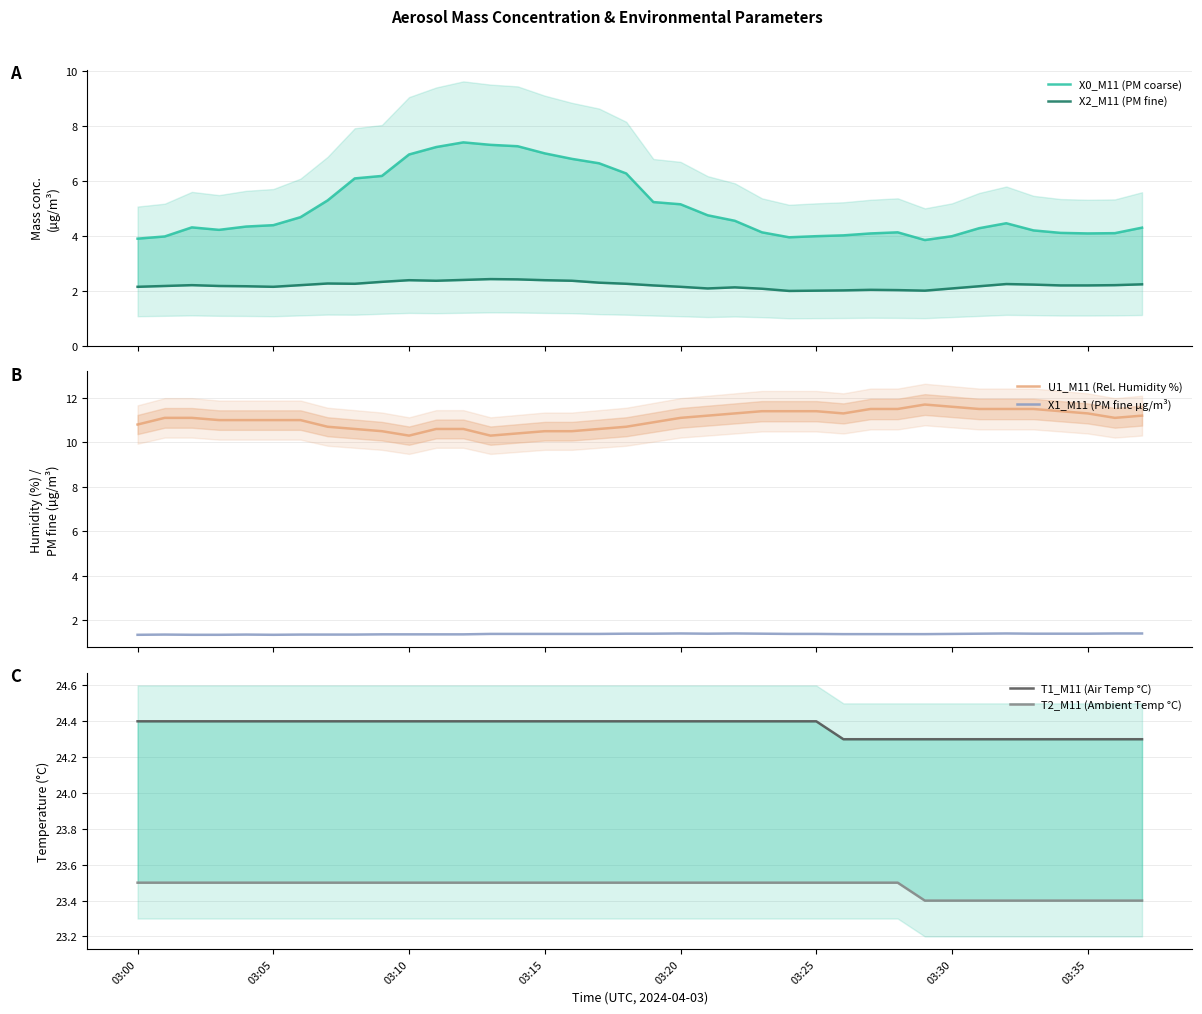

True or false: X1_M11 (PM fine µg/m³) and U1_M11 (Rel. Humidity %) cross at least once.

False